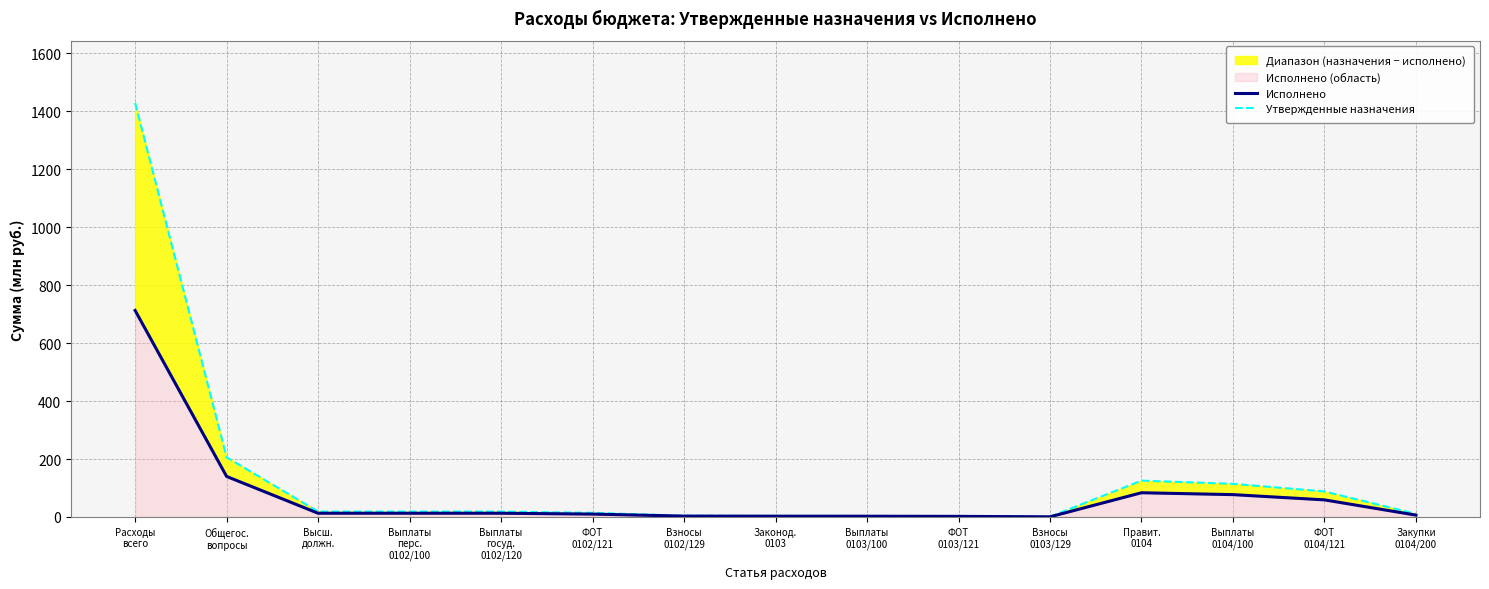

At which label does Исполнено first exceed 12?

Расходы
всего